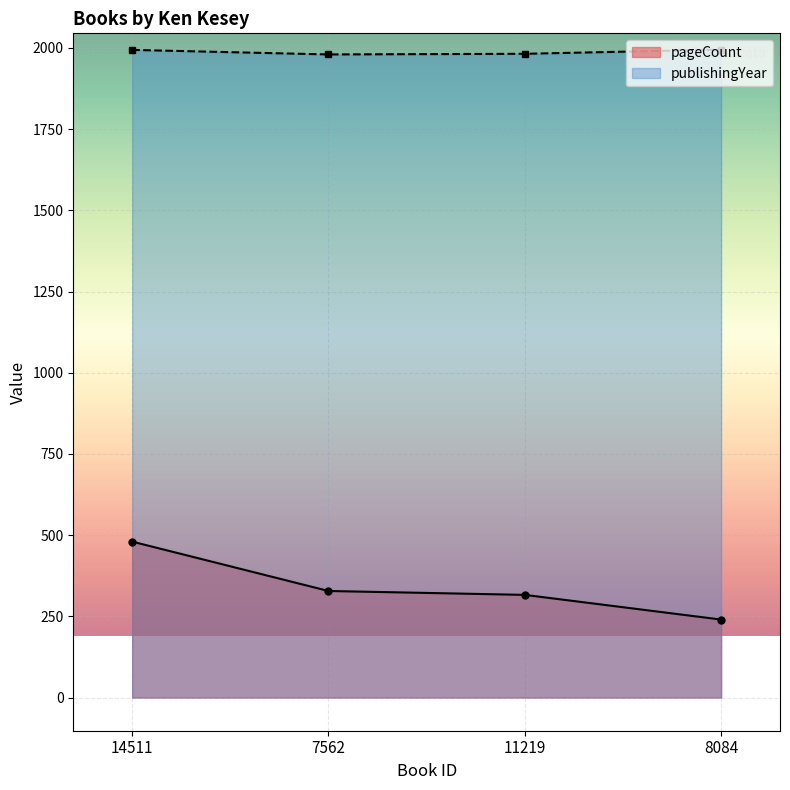

At which label is pageCount closest to 360?

7562